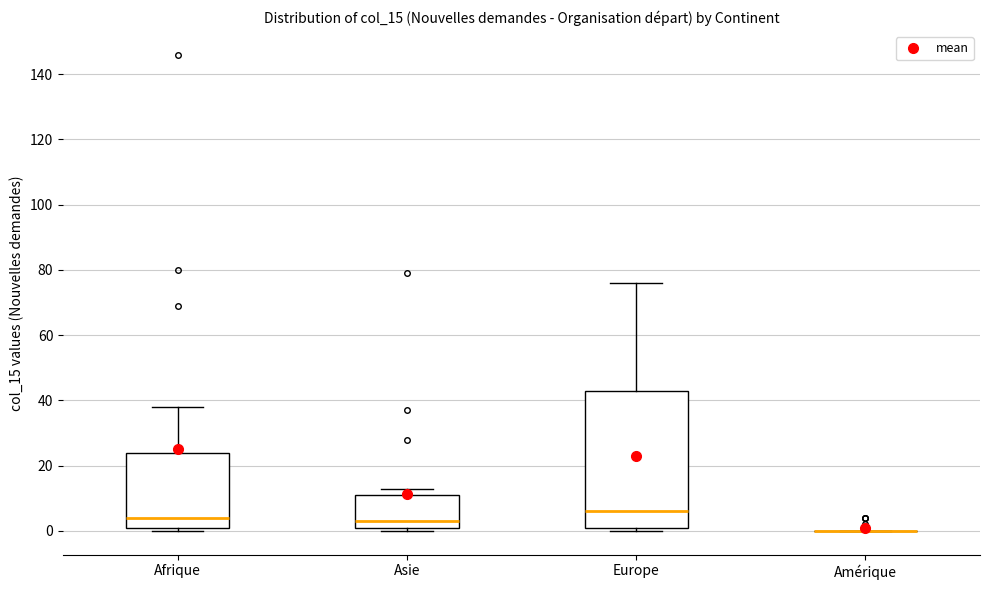

Where is the lower edge of the box for Asie on the y-axis? The values are not printed on the chart, so give them approximately, as read against the axis.

2